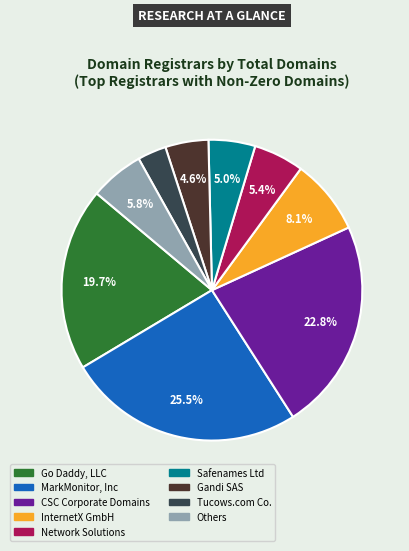

Does any single category account for the majority?

No